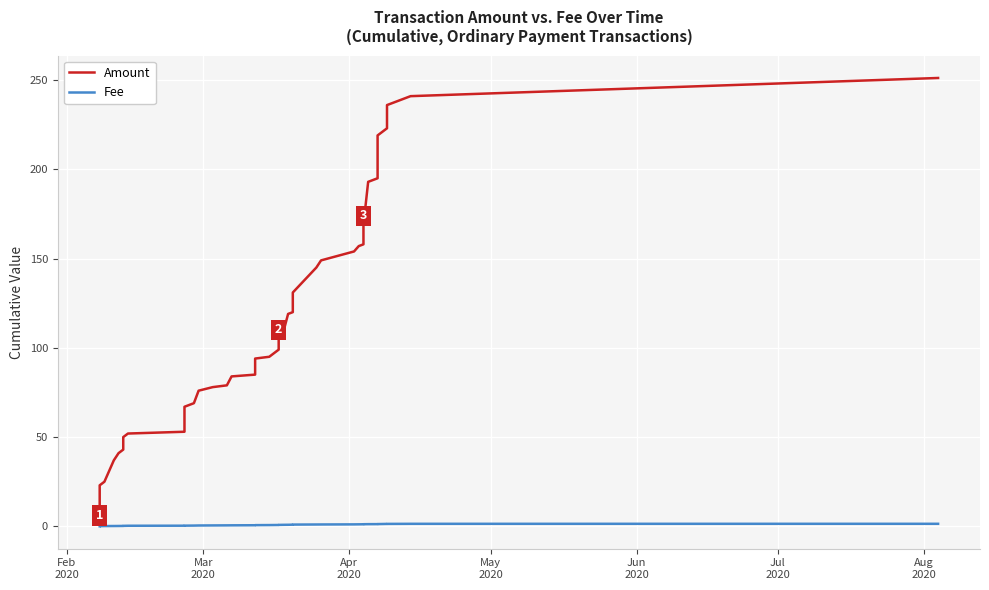

What is the value of the Amount point at the 16th from the left?

84.0